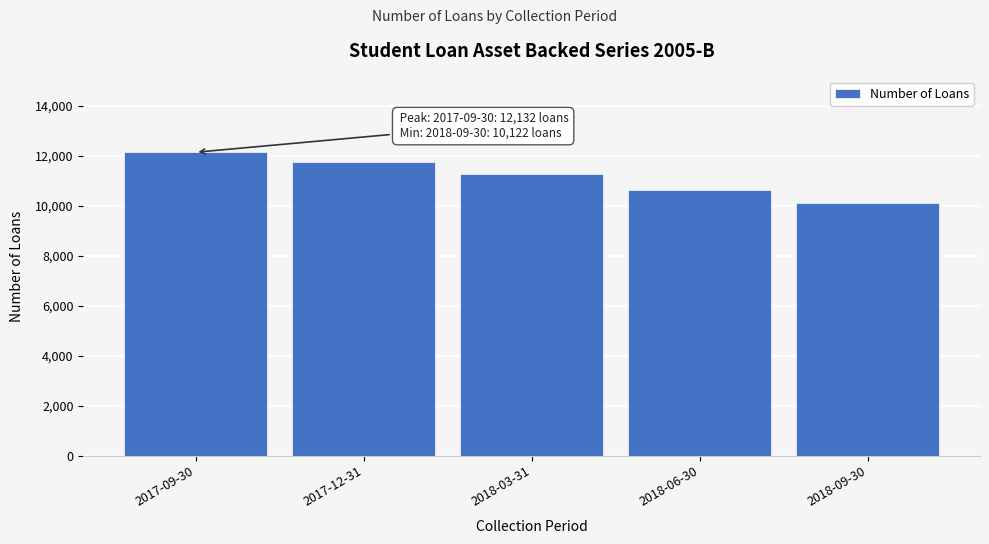

Reading left to right, what are all the values shown in this chart?

2017-09-30=12132	2017-12-31=11730	2018-03-31=11251	2018-06-30=10636	2018-09-30=10122